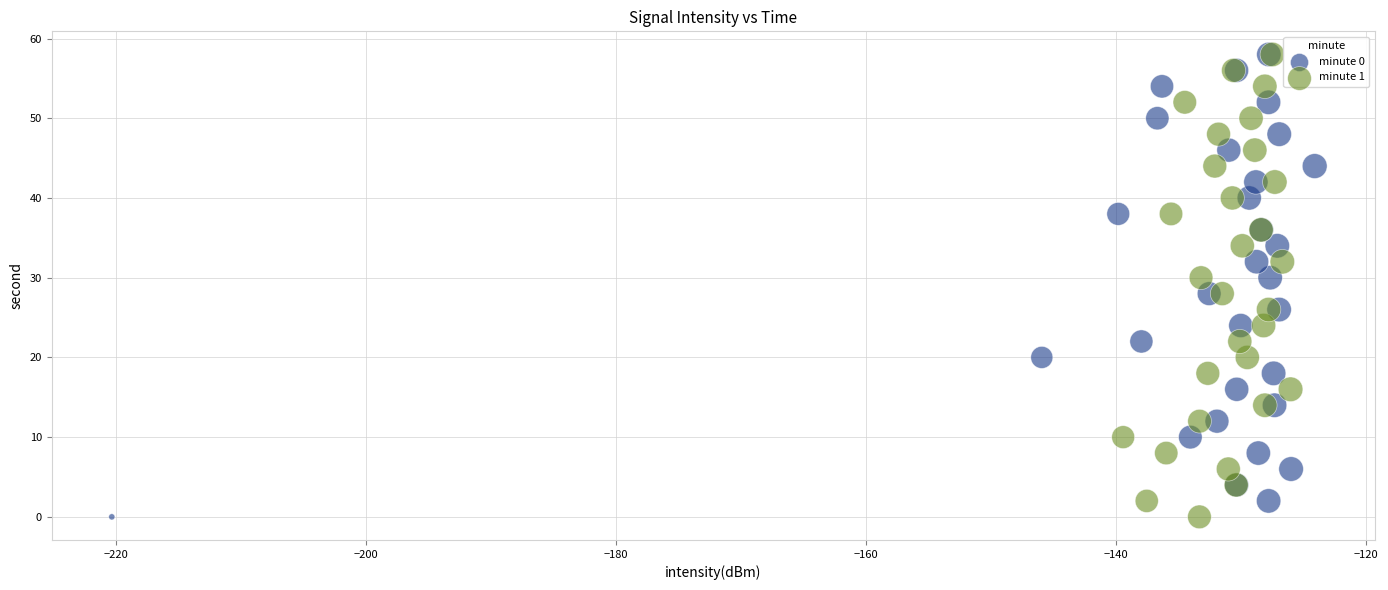

What are all the series names shown in the legend?

minute 0, minute 1